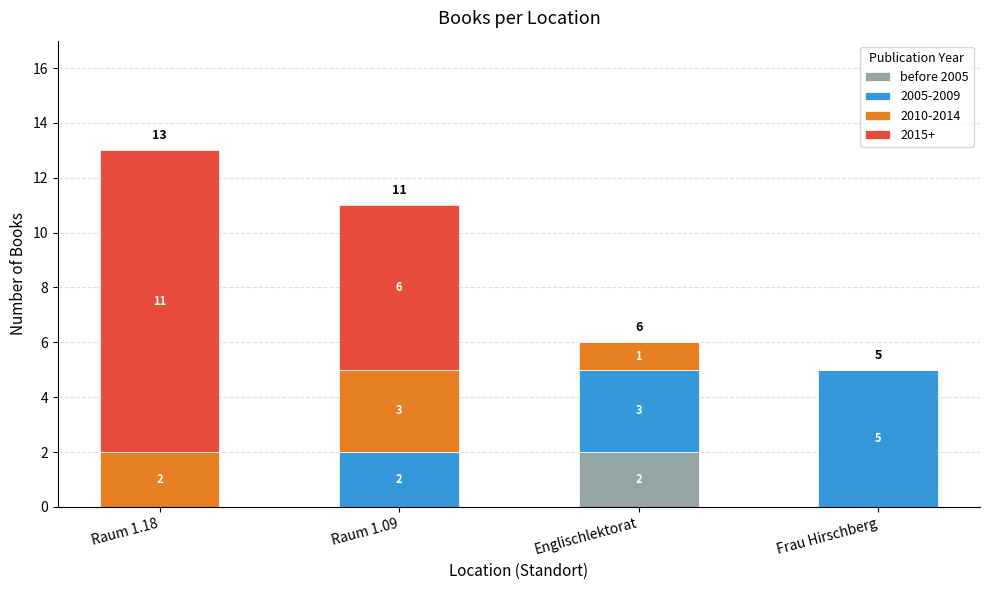

How many data points does each series have?

4